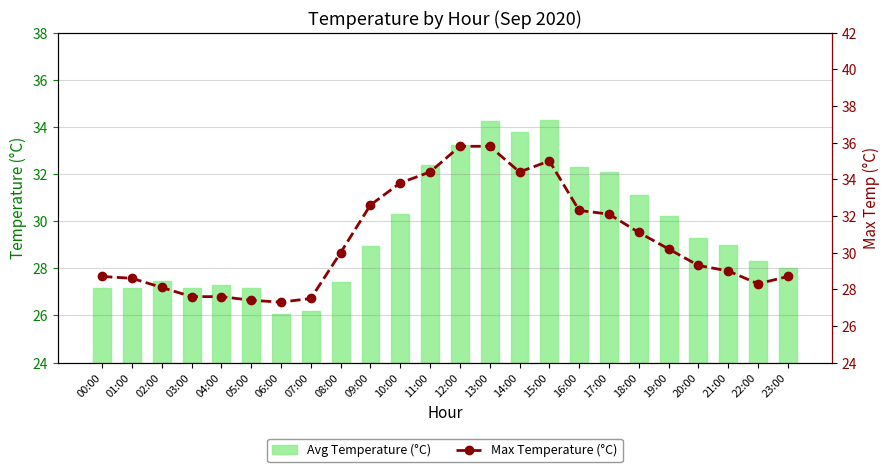

True or false: Avg Temperature (°C) has a value of 33.8 at 14:00.

True